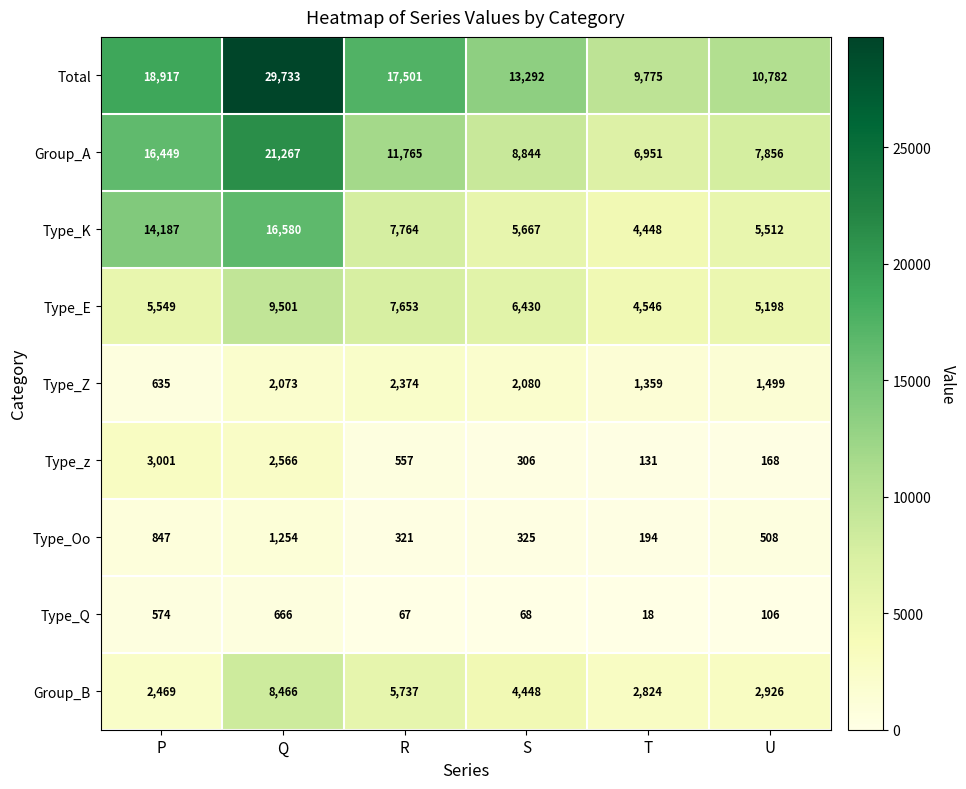

At which category does the chart reach its peak across all series?

Q